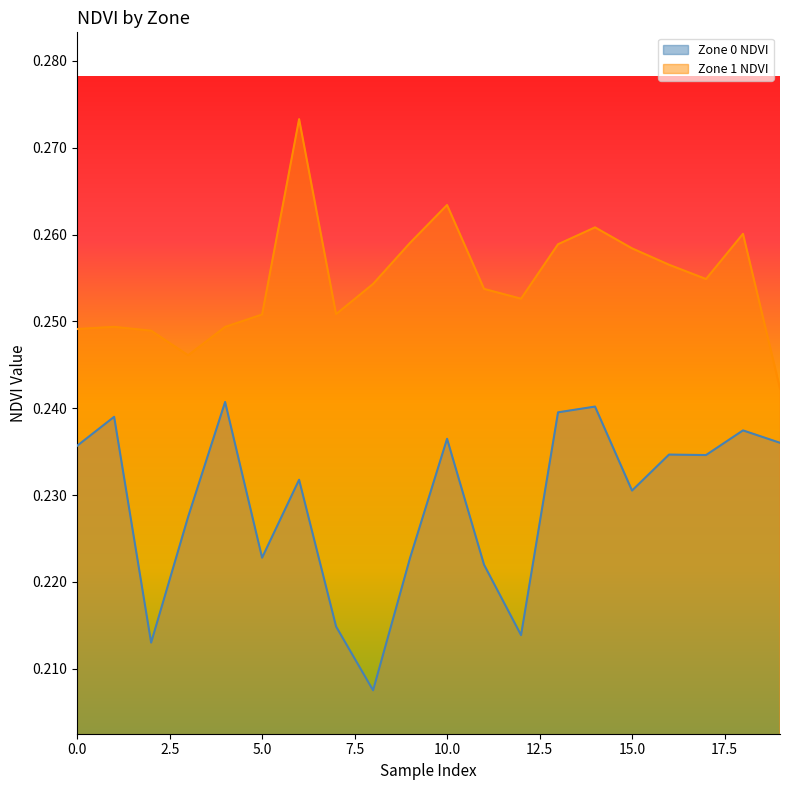

Between 2 and 8, which series saw the biggest shift?

Zone 0 NDVI